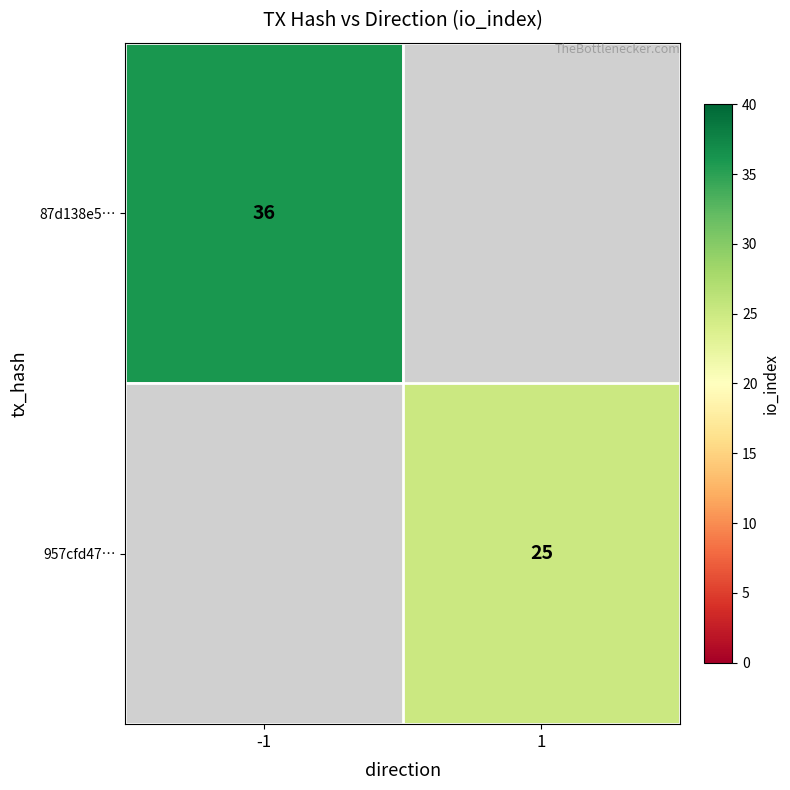

Which has a higher value, 1 or -1?

-1